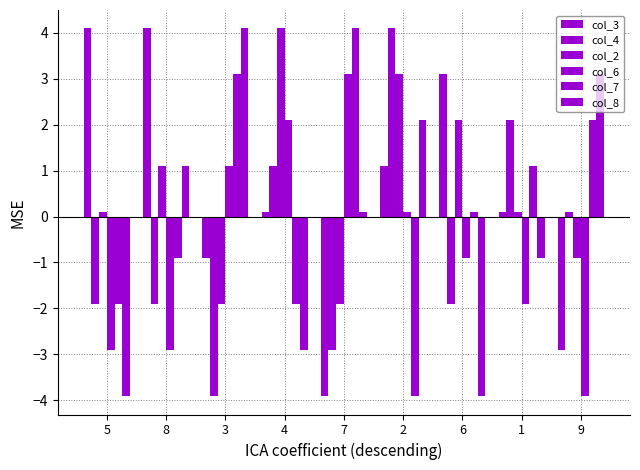

How many bars are there in total?

54